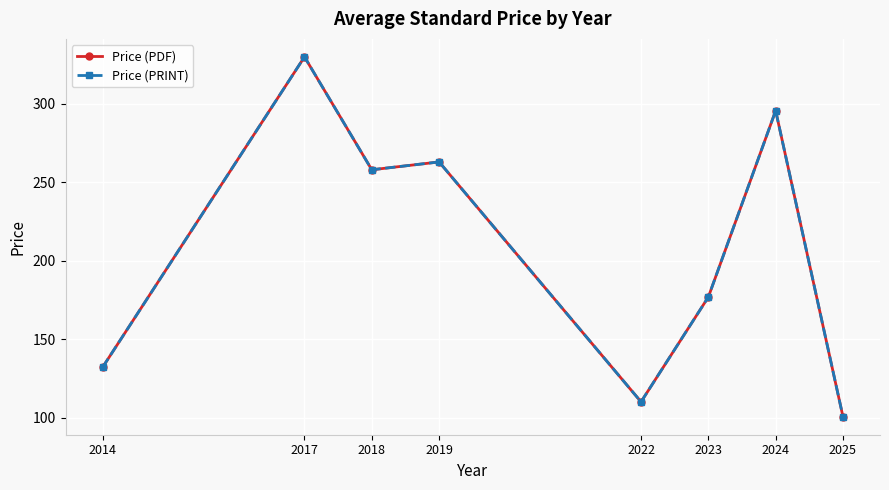

Is this an area chart (filled region under the line)?

No